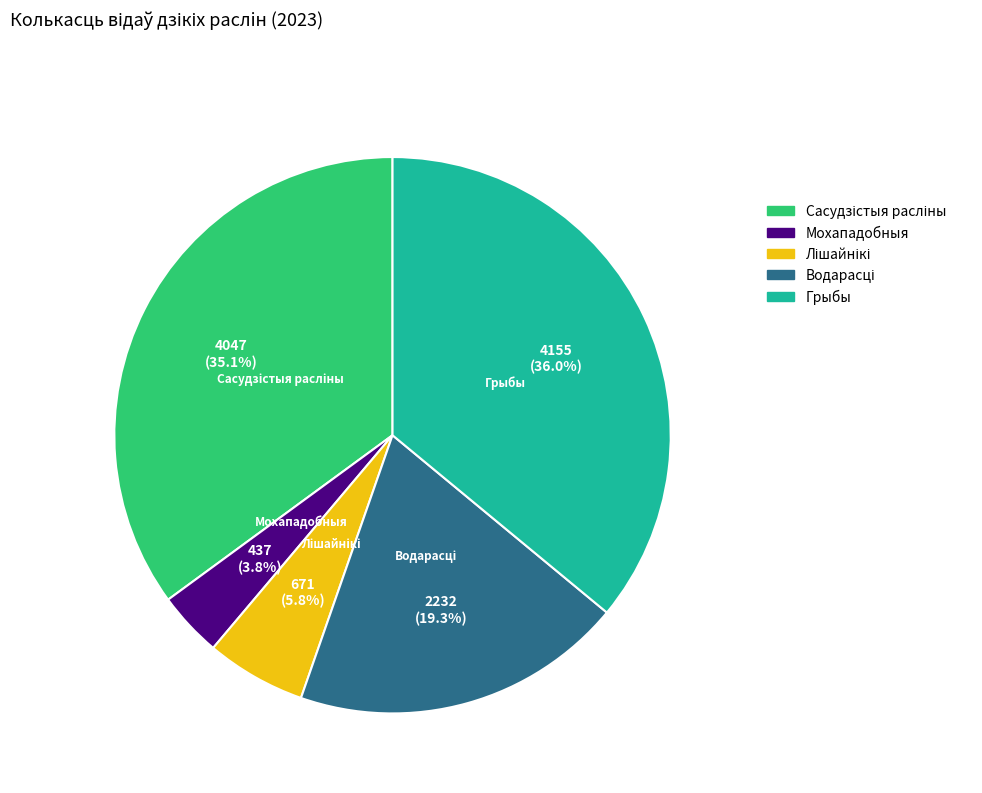

Does any single category account for the majority?

No